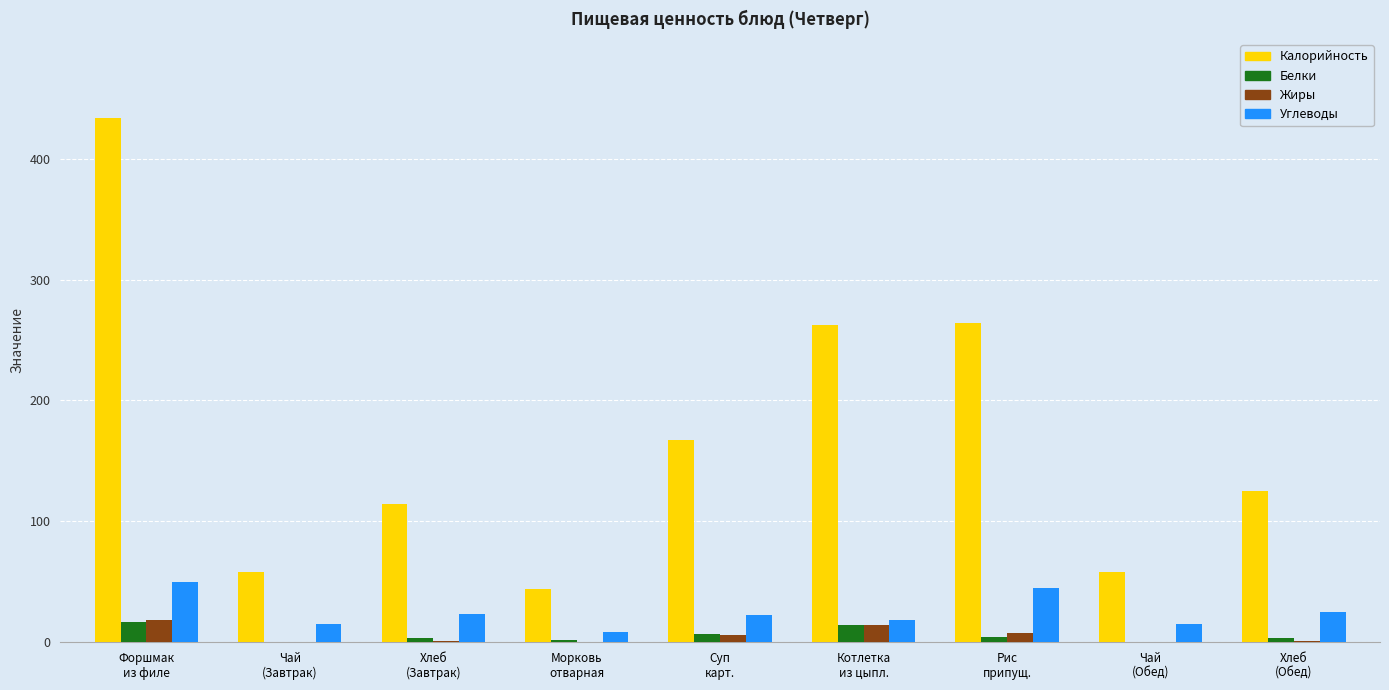

What is the greatest value displayed?

434.0